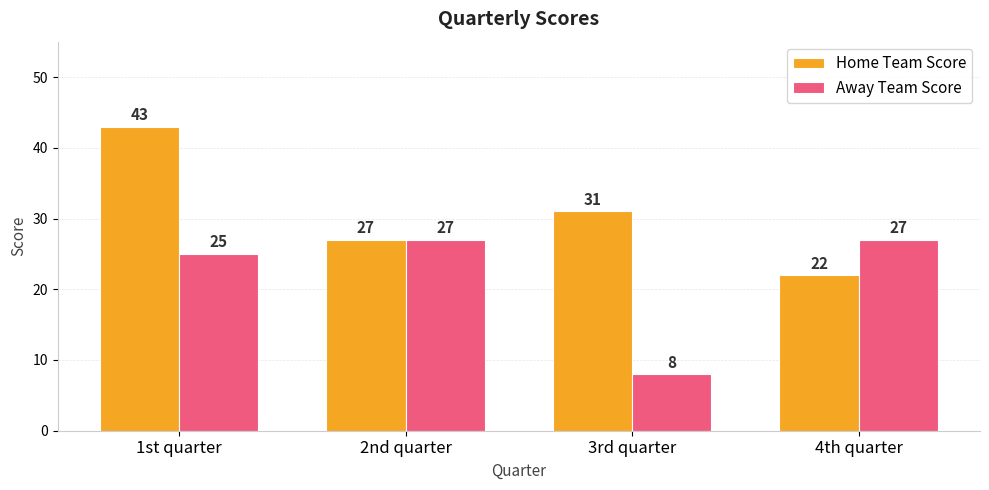

Is the value of Home Team Score at 1st quarter greater than the value of Away Team Score at 1st quarter?

Yes